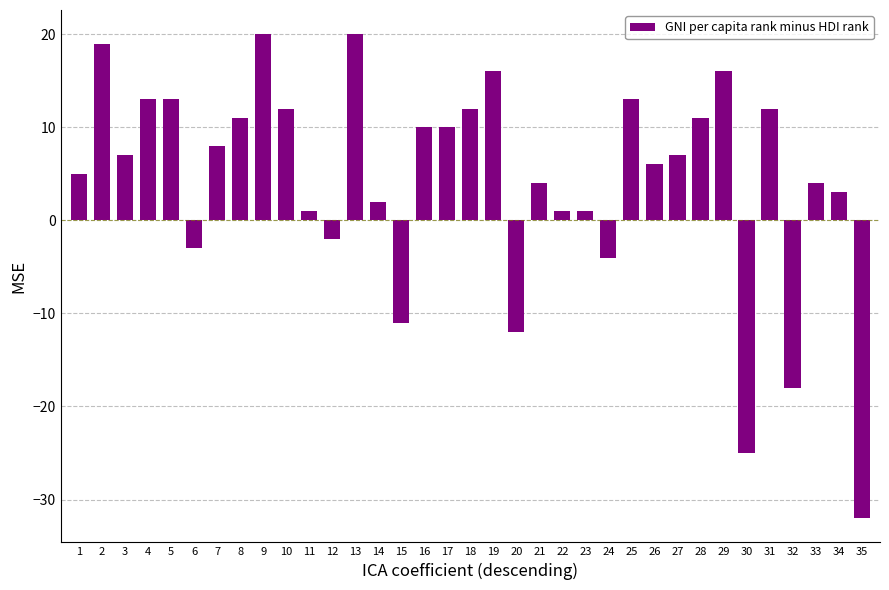

At which category does the chart reach its minimum across all series?

35